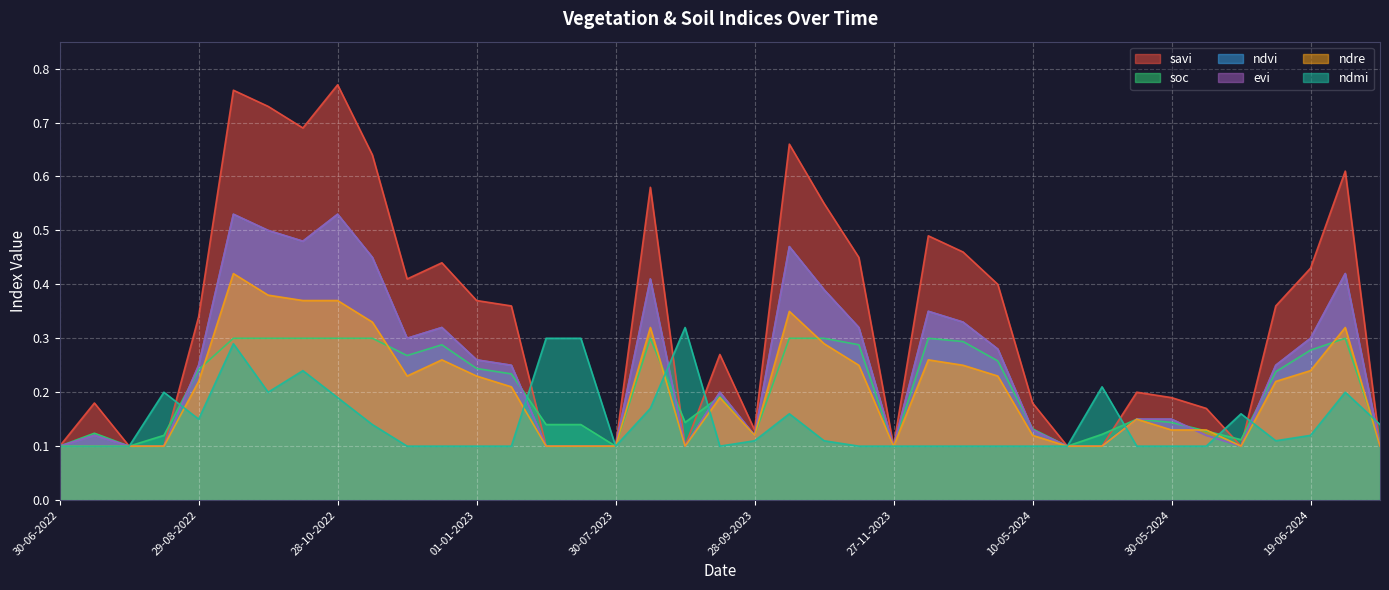

What is the sum of the ndmi values at 27-11-2022 and 12-12-2022?

0.2